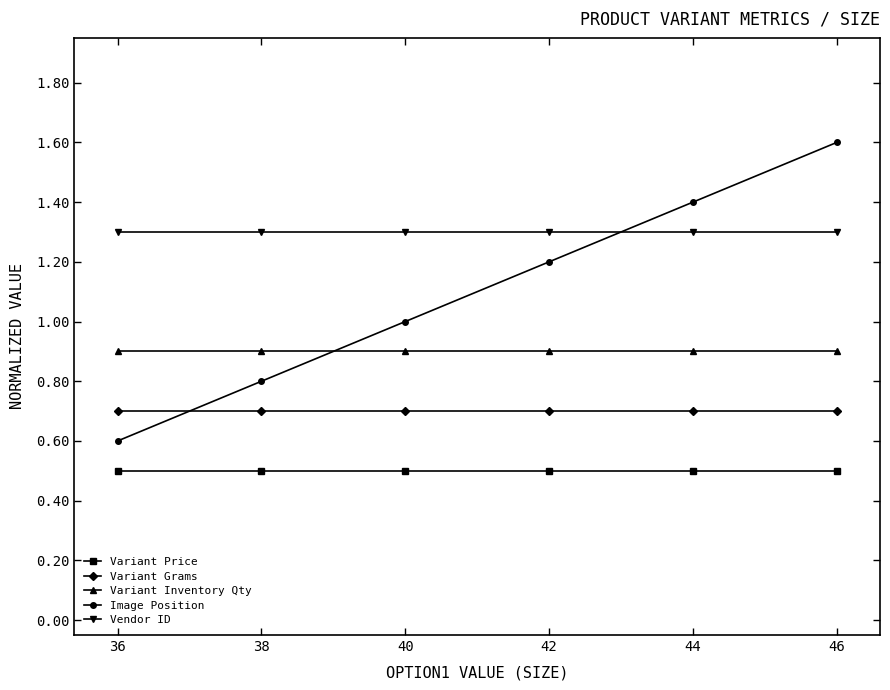

What is the sum of the Variant Price values at 42 and 44?

1.0